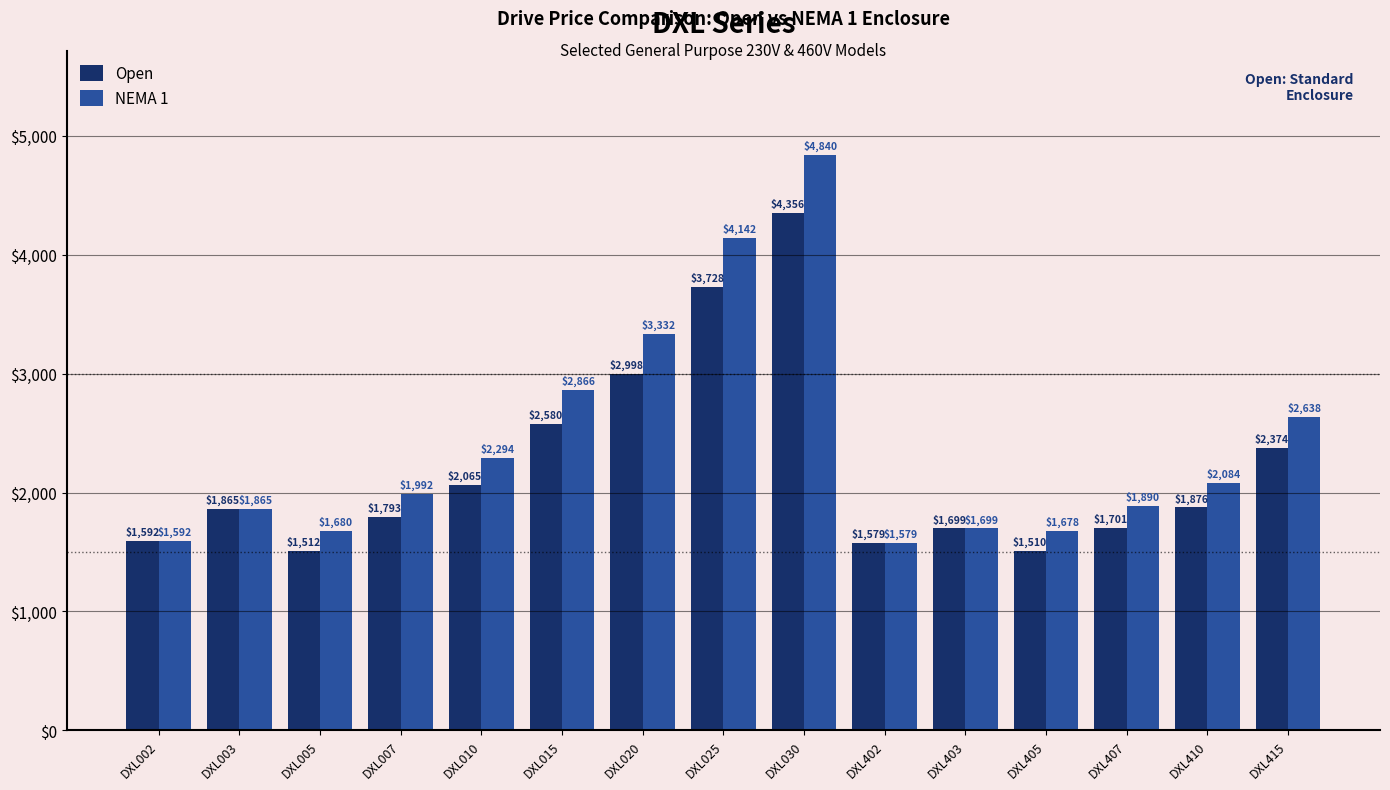

At which category is the sum across all series the highest?

DXL030